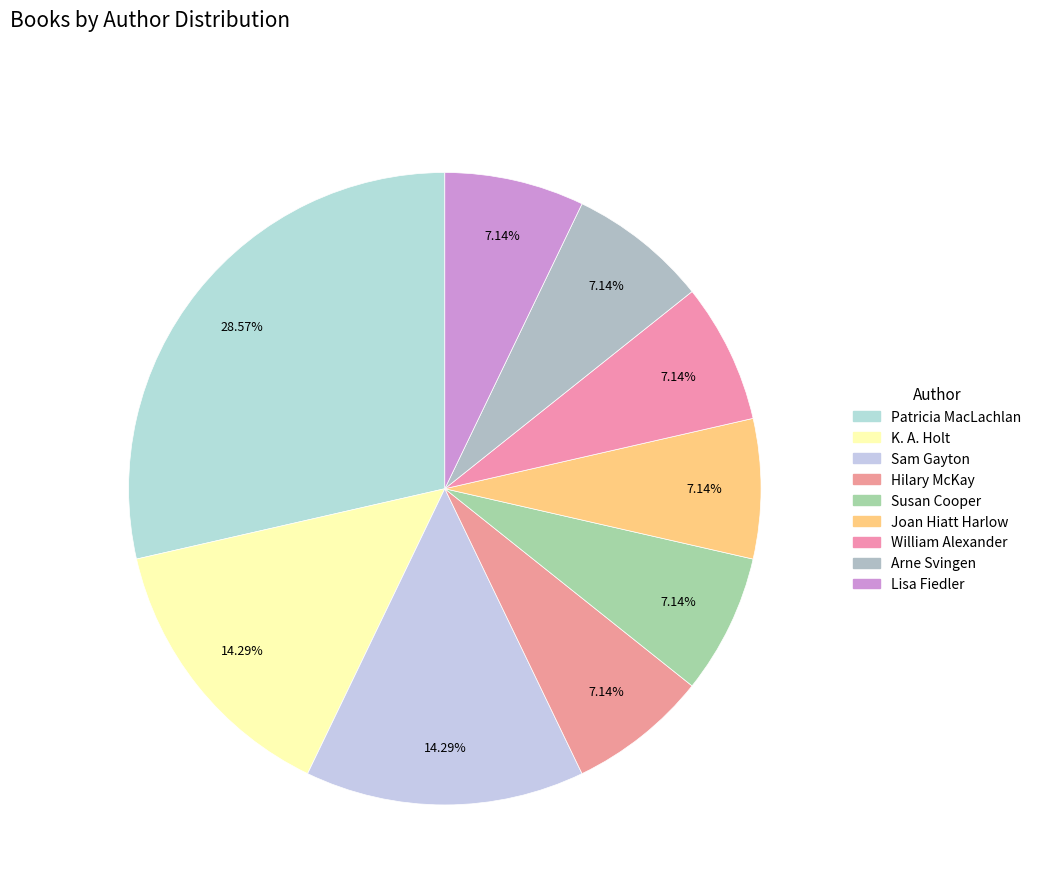

Count the number of slices in the pie.

9